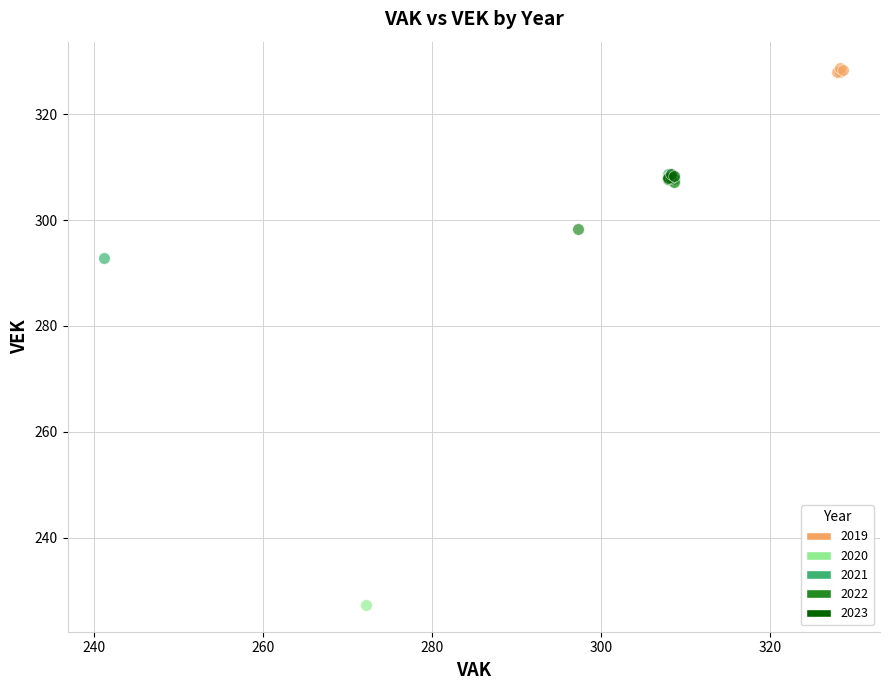

Which series has the widest spread of Y values?

2020